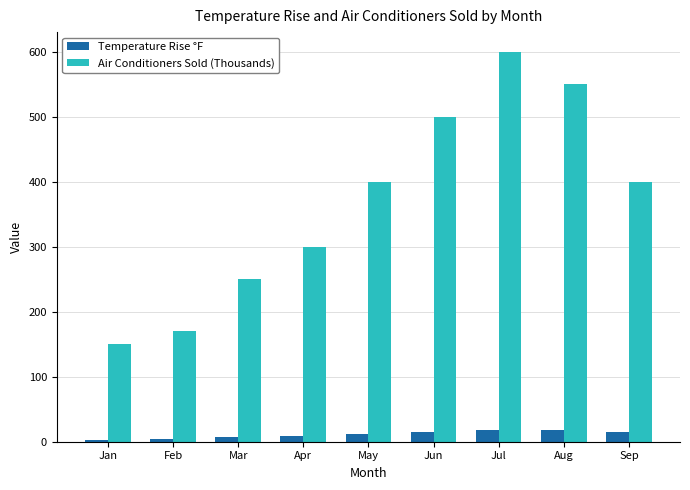

How many values in the Temperature Rise °F series exceed 12?

5